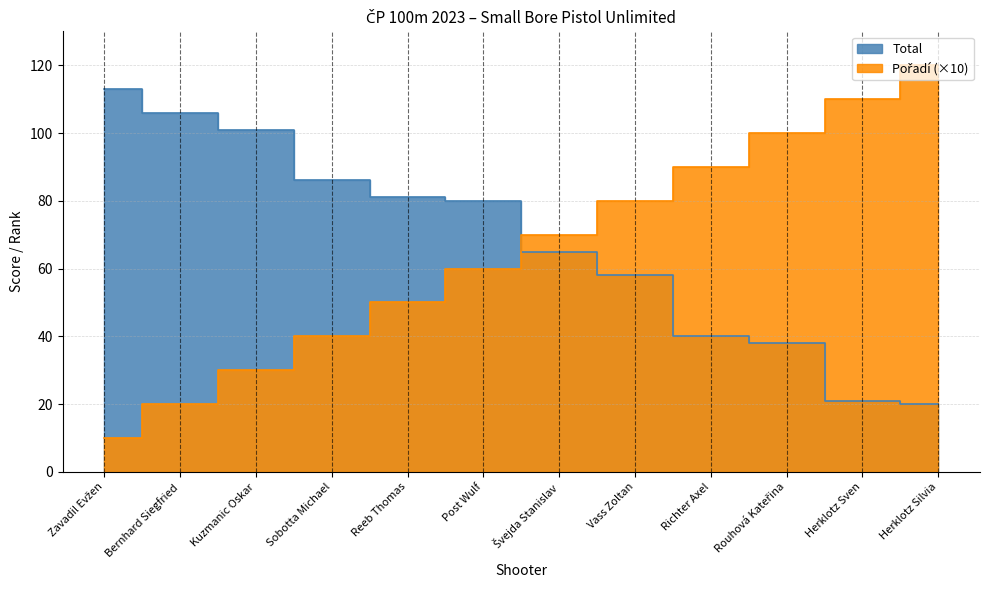

True or false: Total and Pořadí cross at least once.

True